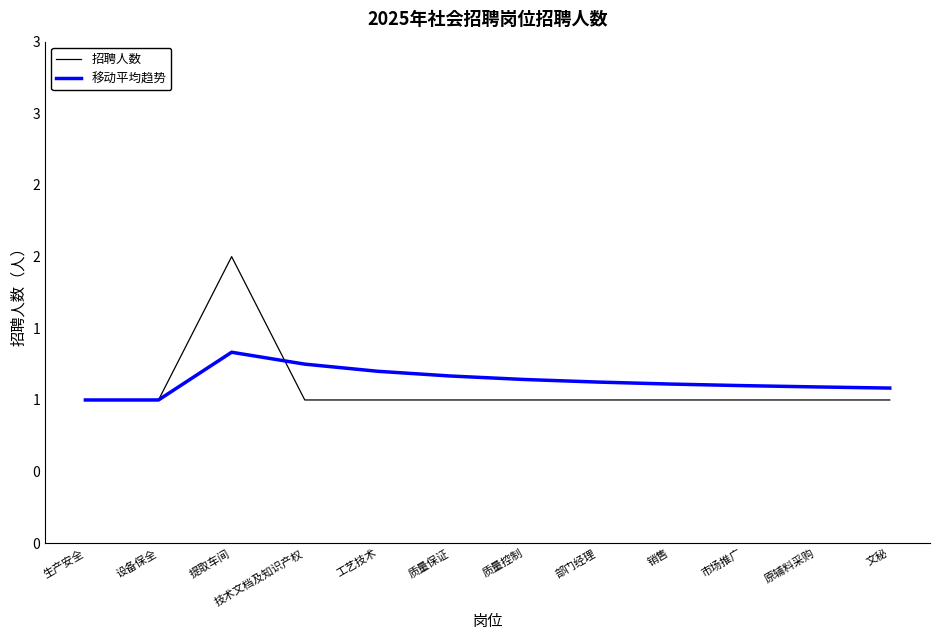

Where is the first local maximum for 招聘人数?

提取车间